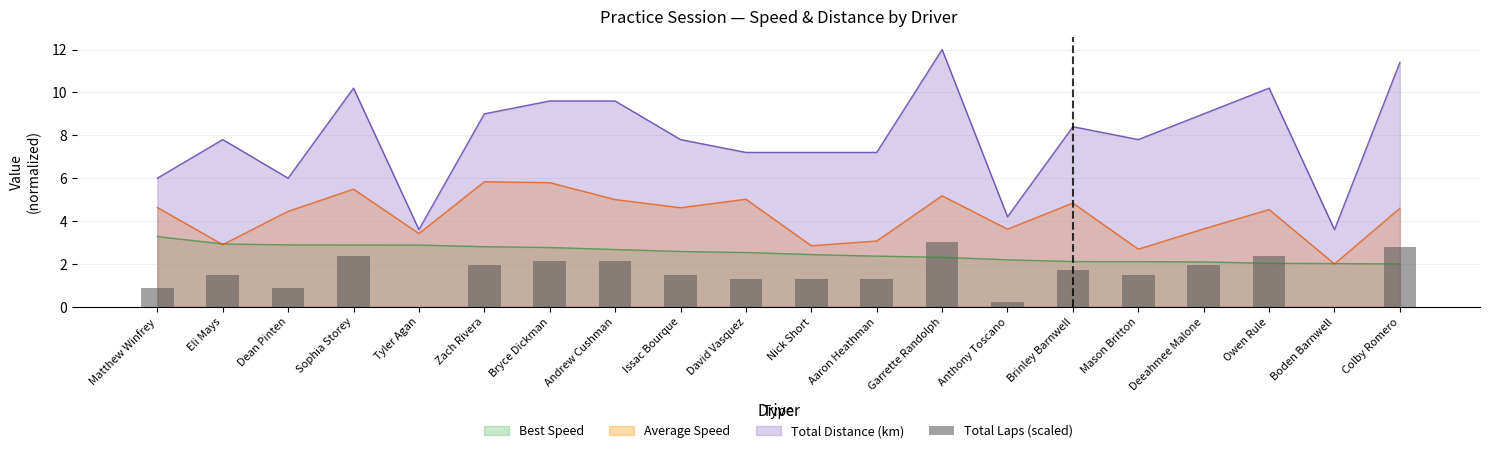

Is the value of Total Distance (km) at Boden Barnwell greater than the value of Average Speed at Brinley Barnwell?

No